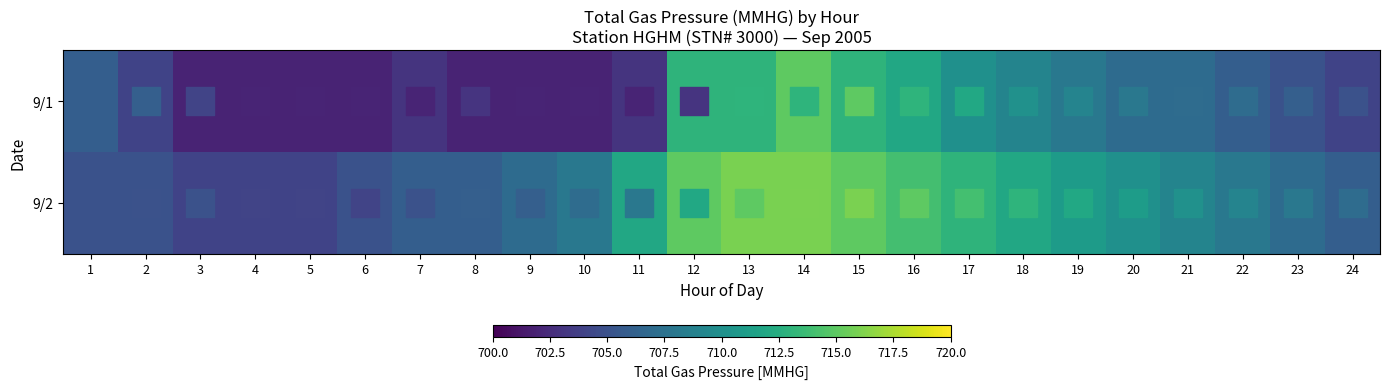

Which label corresponds to the smallest value in the chart?

3